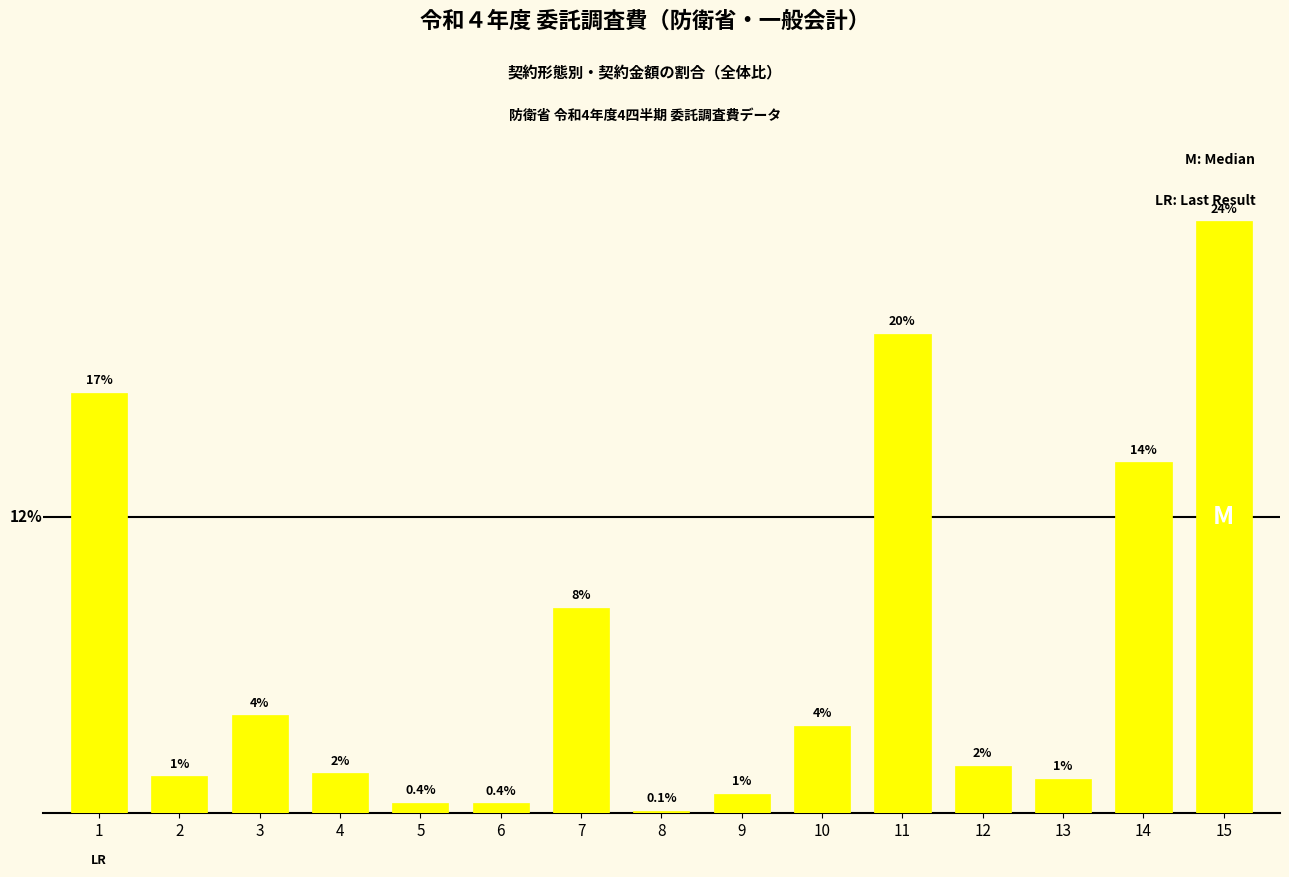

Does the chart contain any negative values?

No